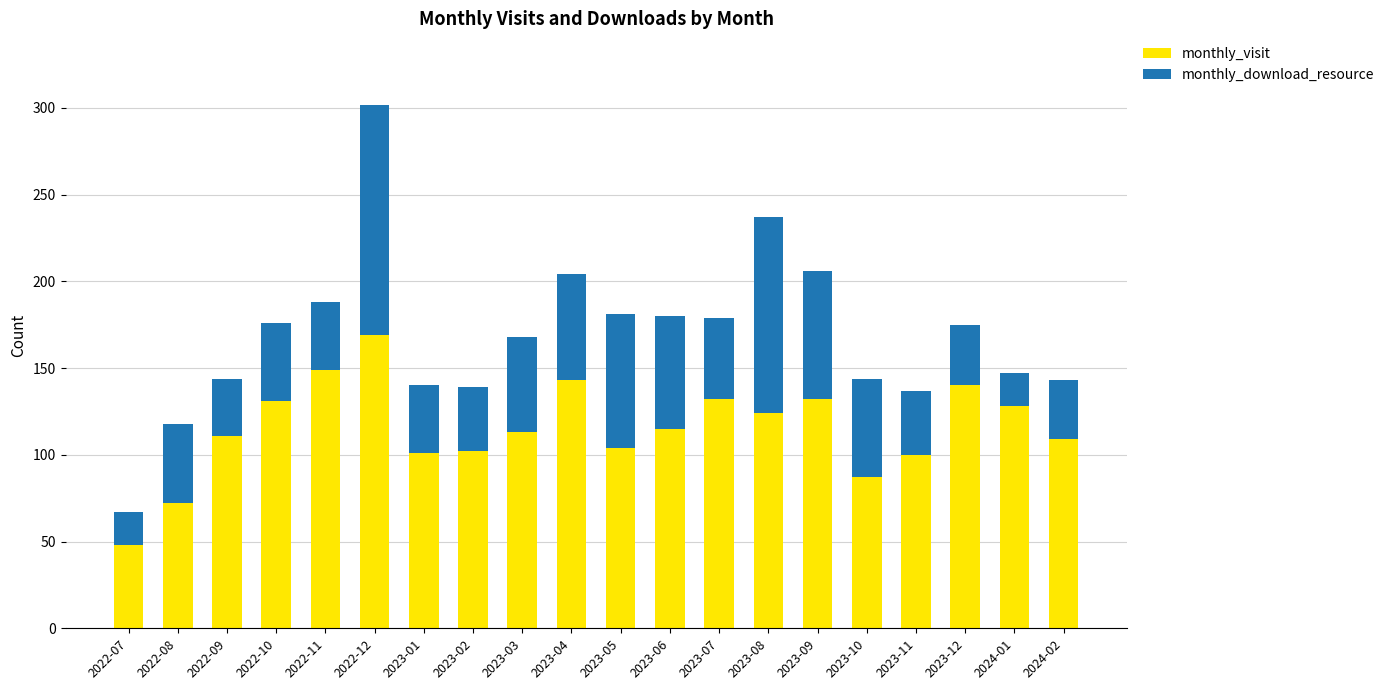

What is the total value across all series at 2022-11?

188